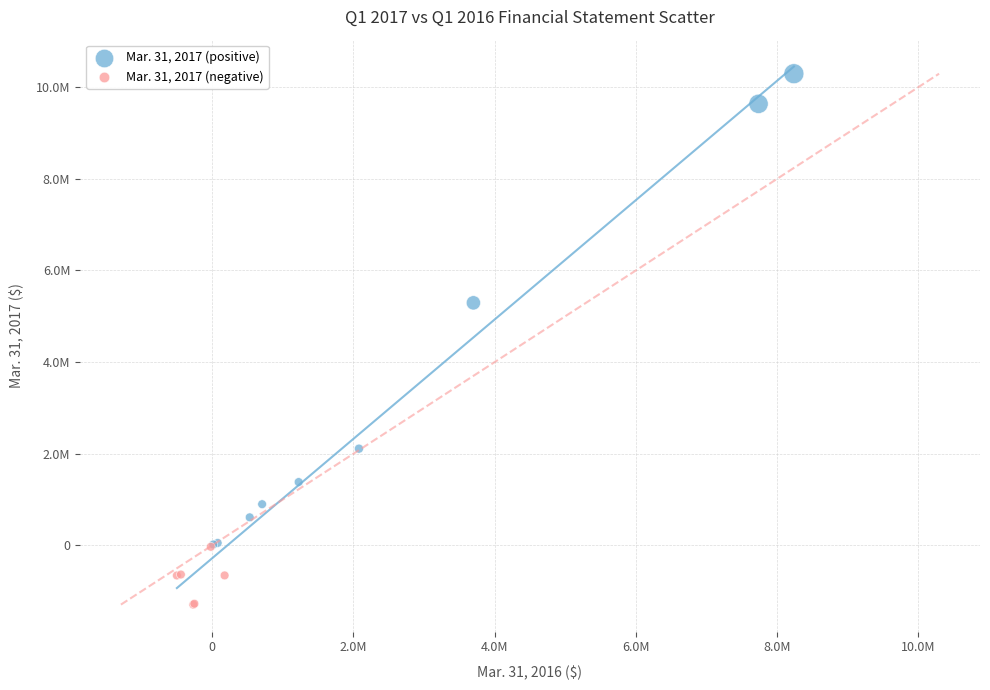

What are all the series names shown in the legend?

Mar. 31, 2017 (positive), Mar. 31, 2017 (negative)